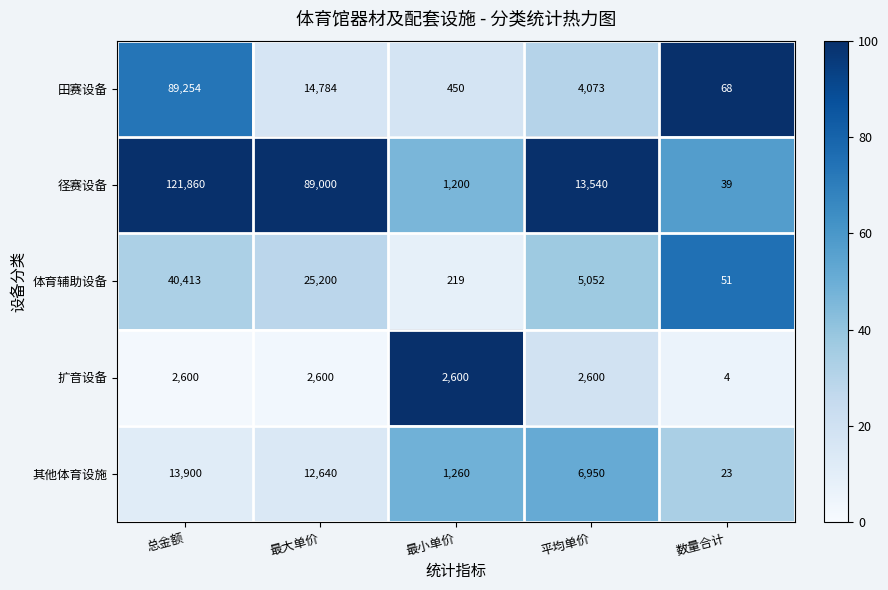

True or false: 扩音设备 has a value of 1087 at 总金额.

False